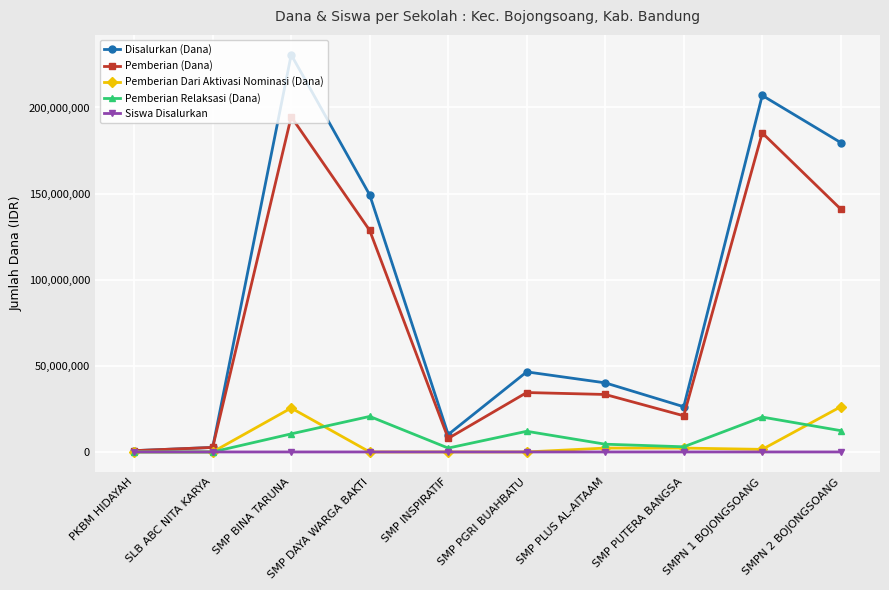

Count the number of data series in this chart.

5